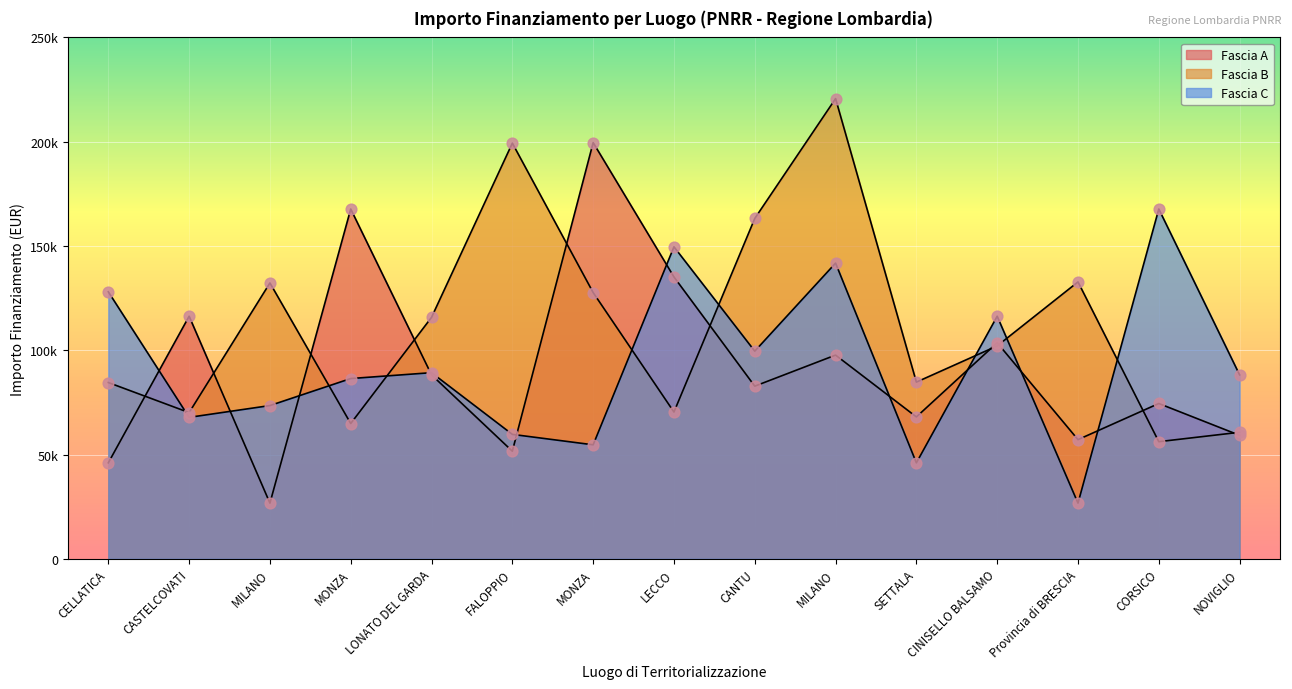

Which series has the largest total across all categories?

Fascia B